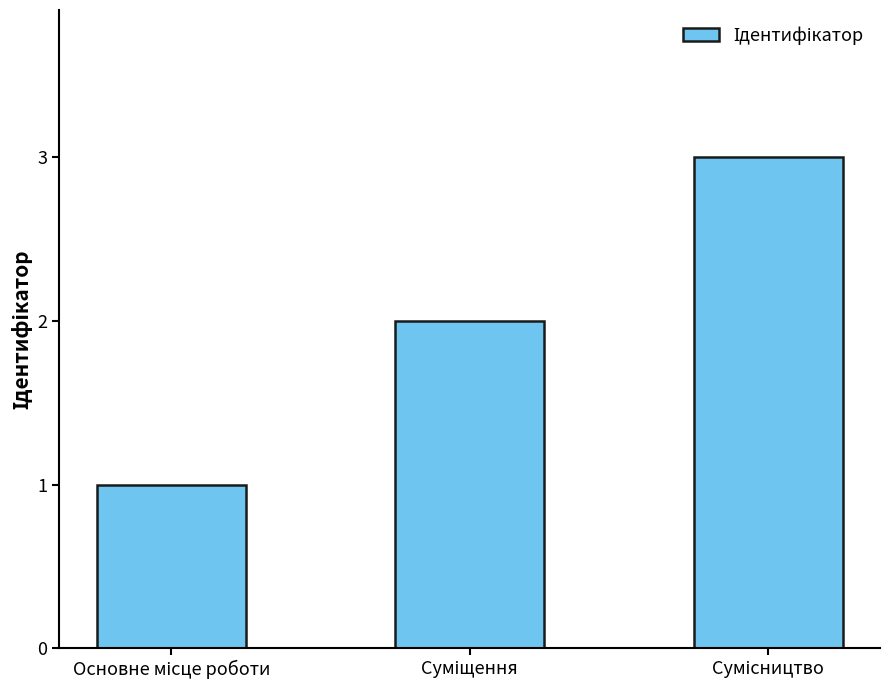

What is the greatest value displayed?

3